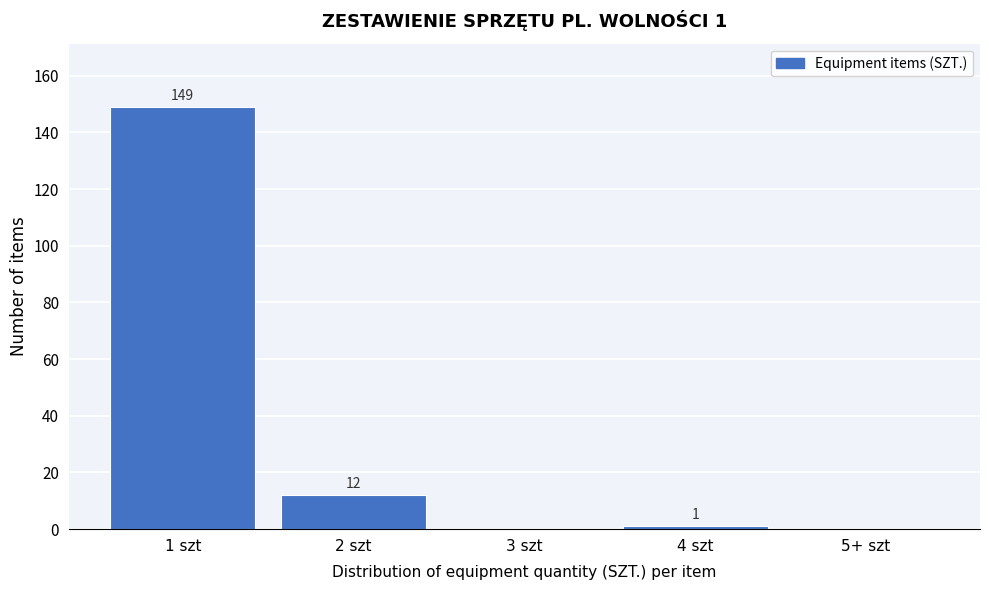

Reading left to right, list all the values displayed in this chart.

1 szt=149	2 szt=12	3 szt=0	4 szt=1	5+ szt=0